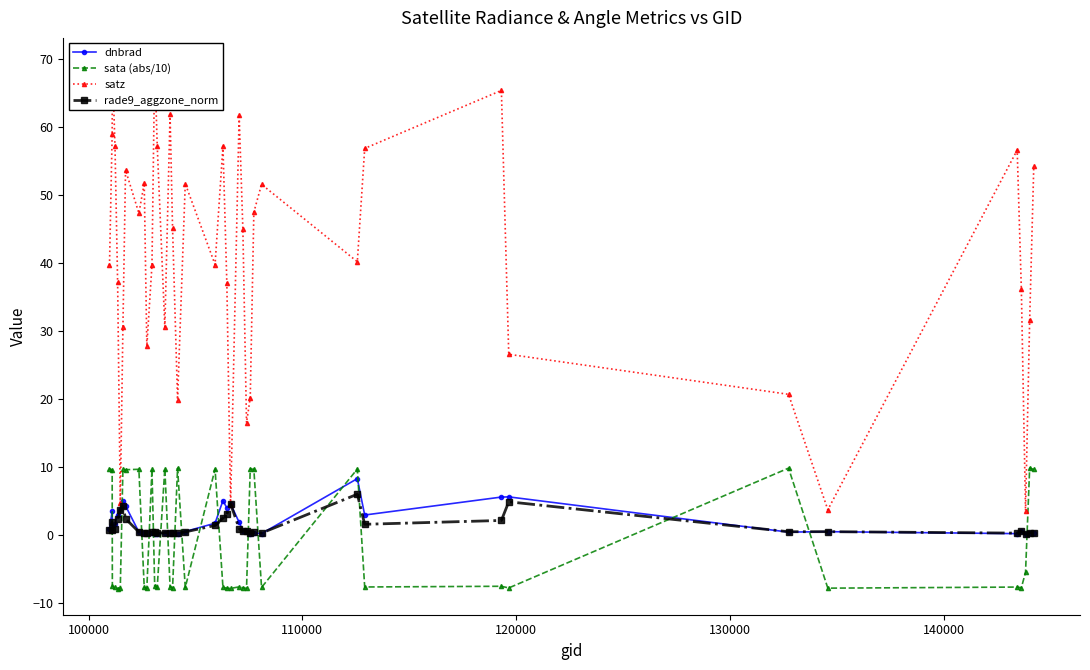

What is the minimum value for sata (abs/10)?

-7.9